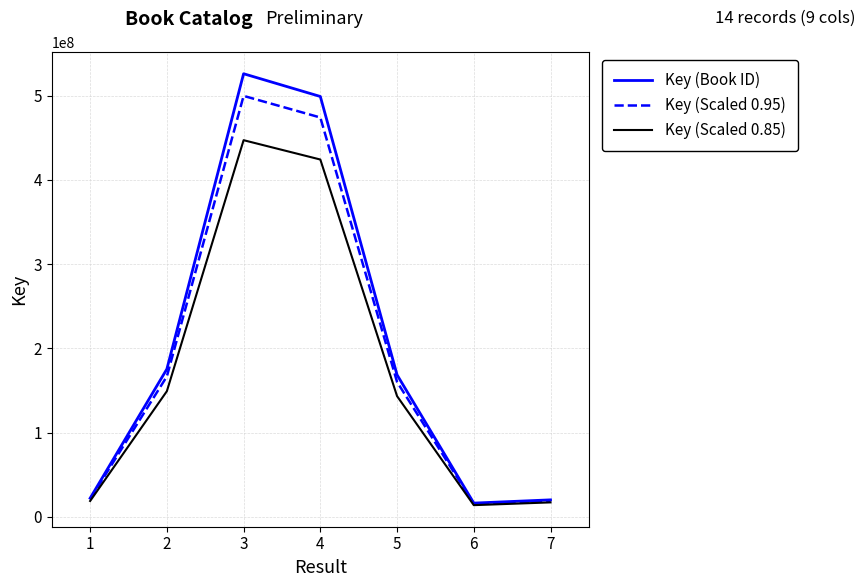

Which series has the largest total across all categories?

Key (Book ID)